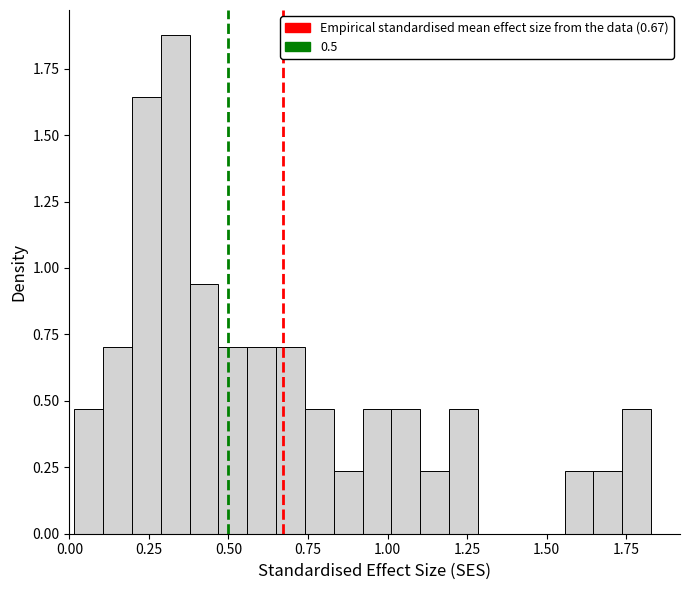

Around what value on the x-axis is the tallest bar? Give the approximate position of its centre, as read against the axis.

0.35